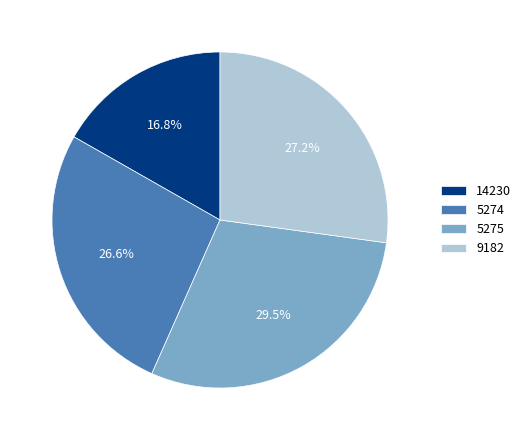

To the nearest percent, what is the average slice percentage?

25%